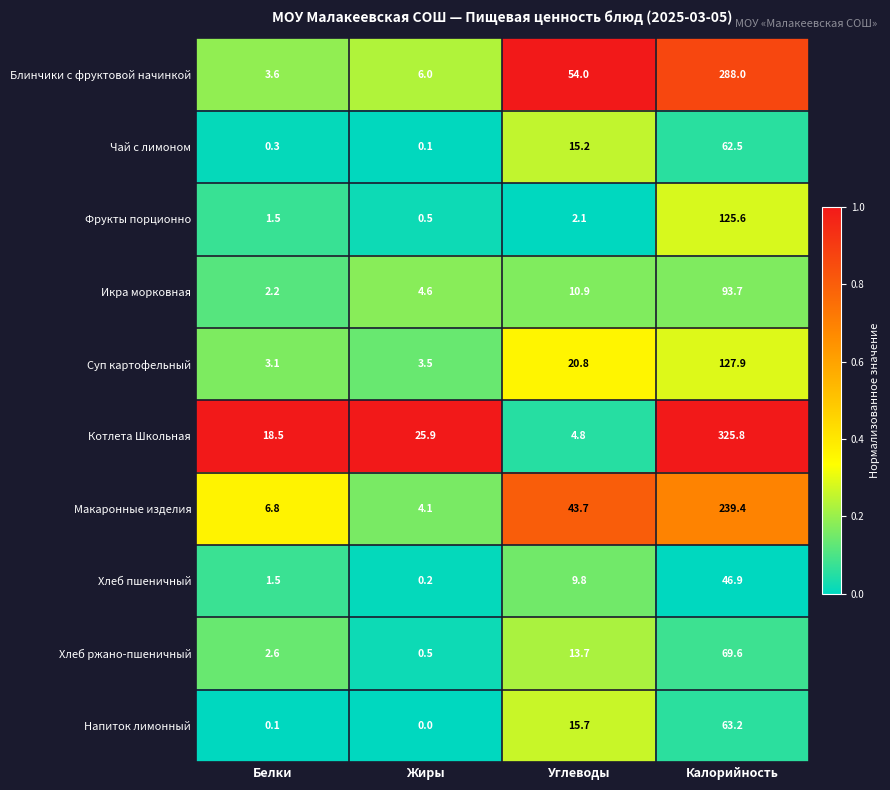

The Блинчики с фруктовой начинкой series shows 10.5 at Жиры. True or false?

False